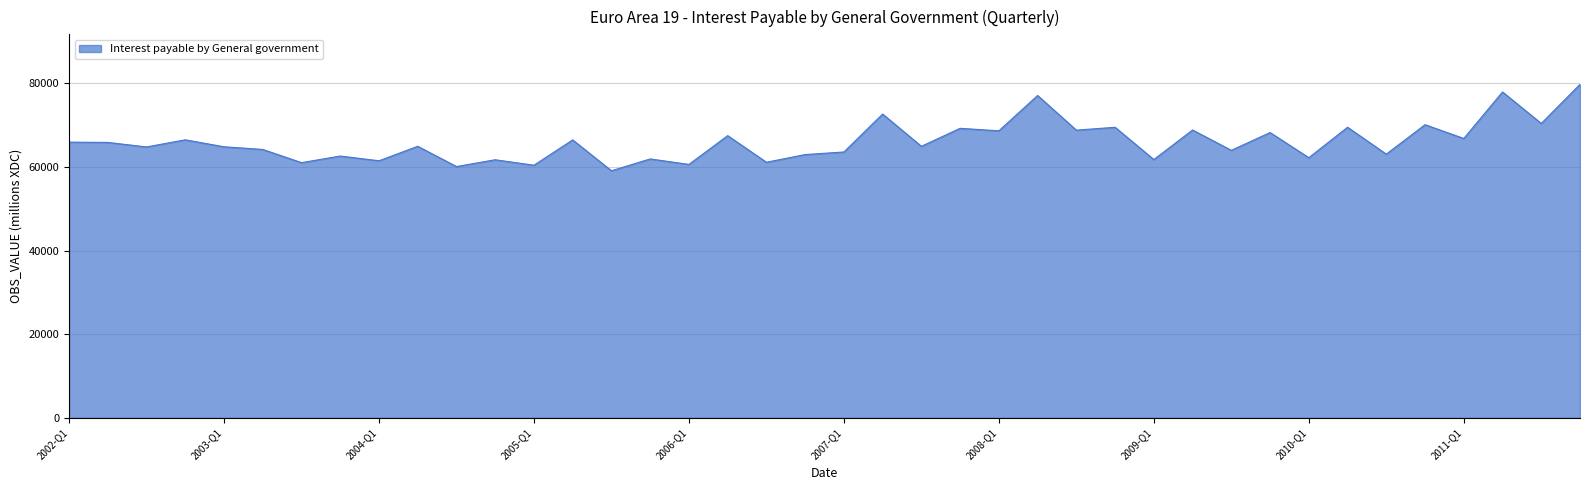

What is the maximum value shown in the chart?

79752.9